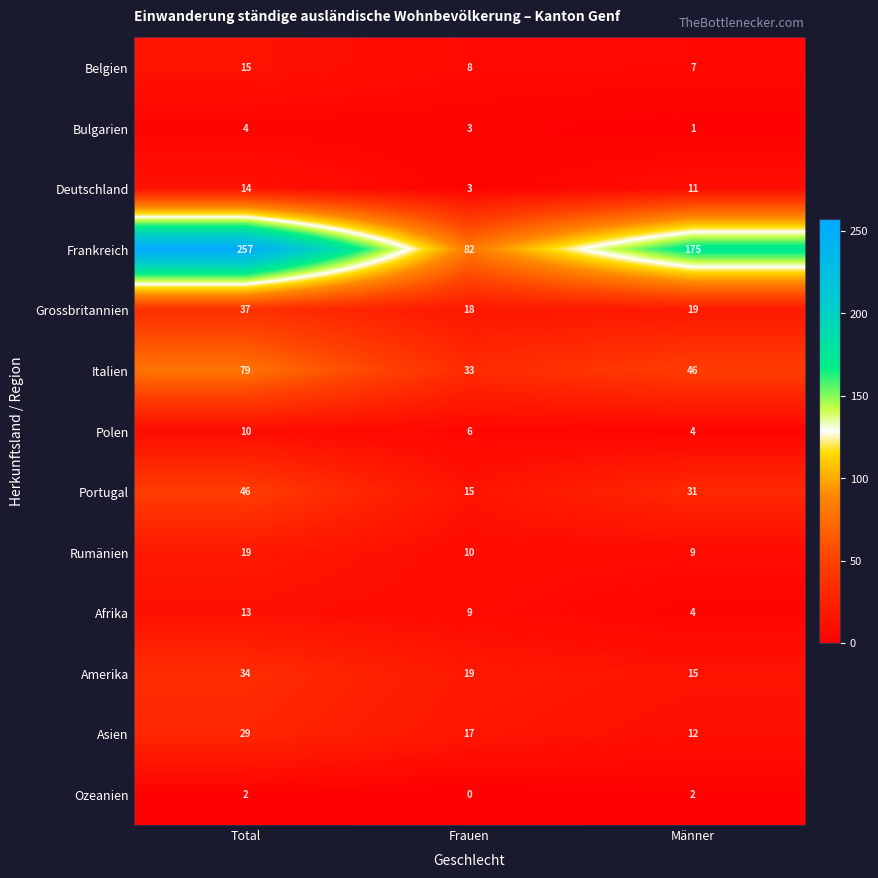

What is the lowest value of the Polen series?

4